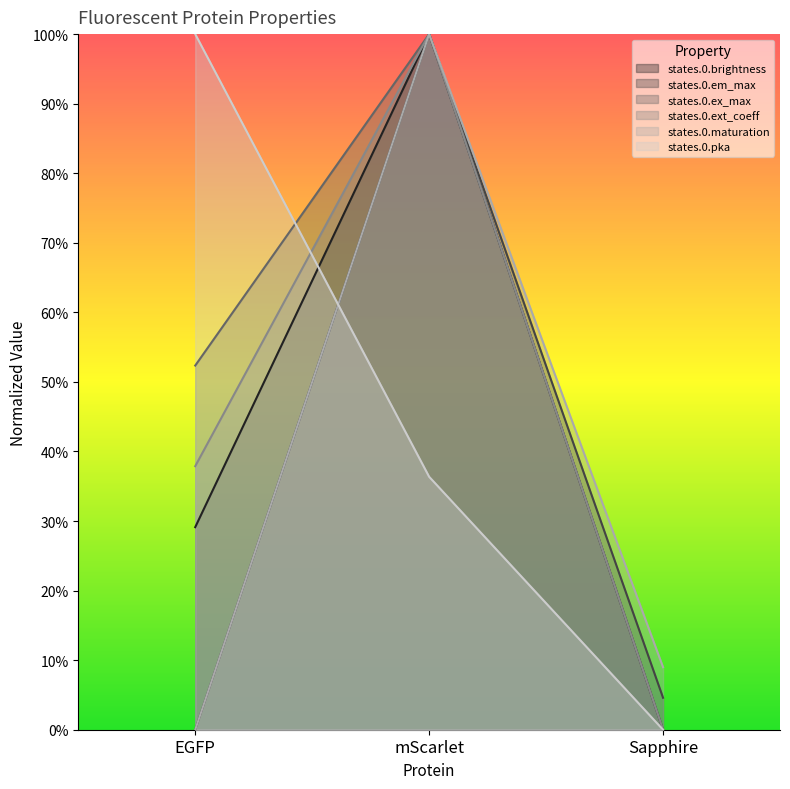

What are all the series names shown in the legend?

states.0.brightness, states.0.em_max, states.0.ex_max, states.0.ext_coeff, states.0.maturation, states.0.pka